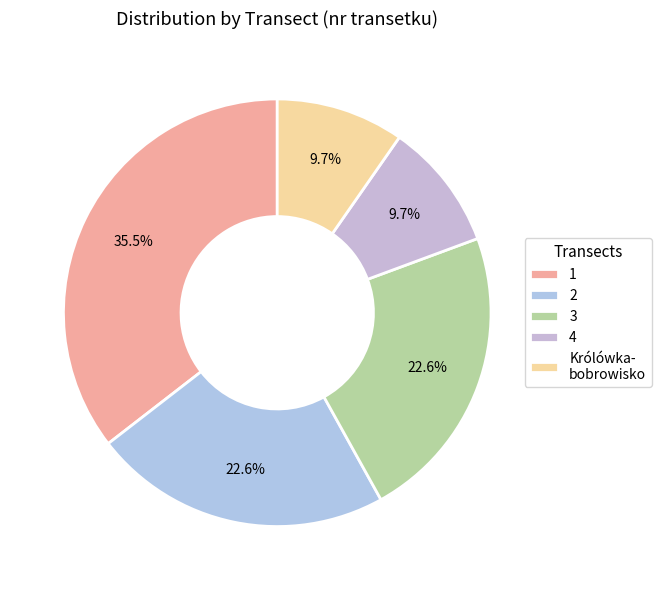

Count the number of slices in the pie.

5